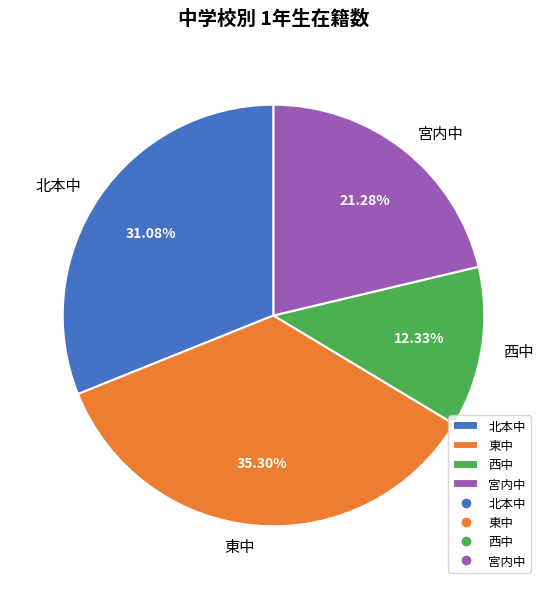

What percentage is NOT represented by 東中?

64.7%